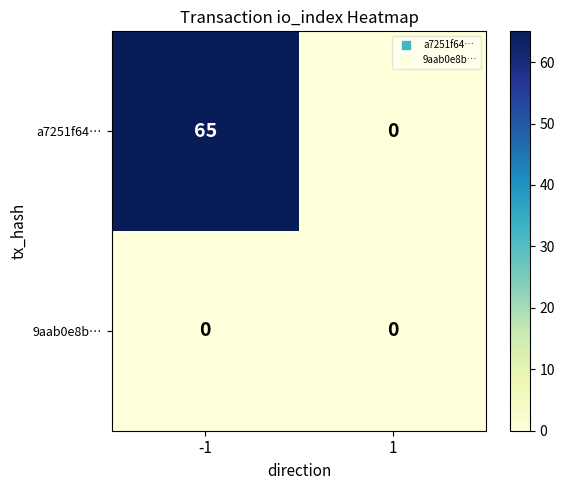

What is the greatest value displayed?

65